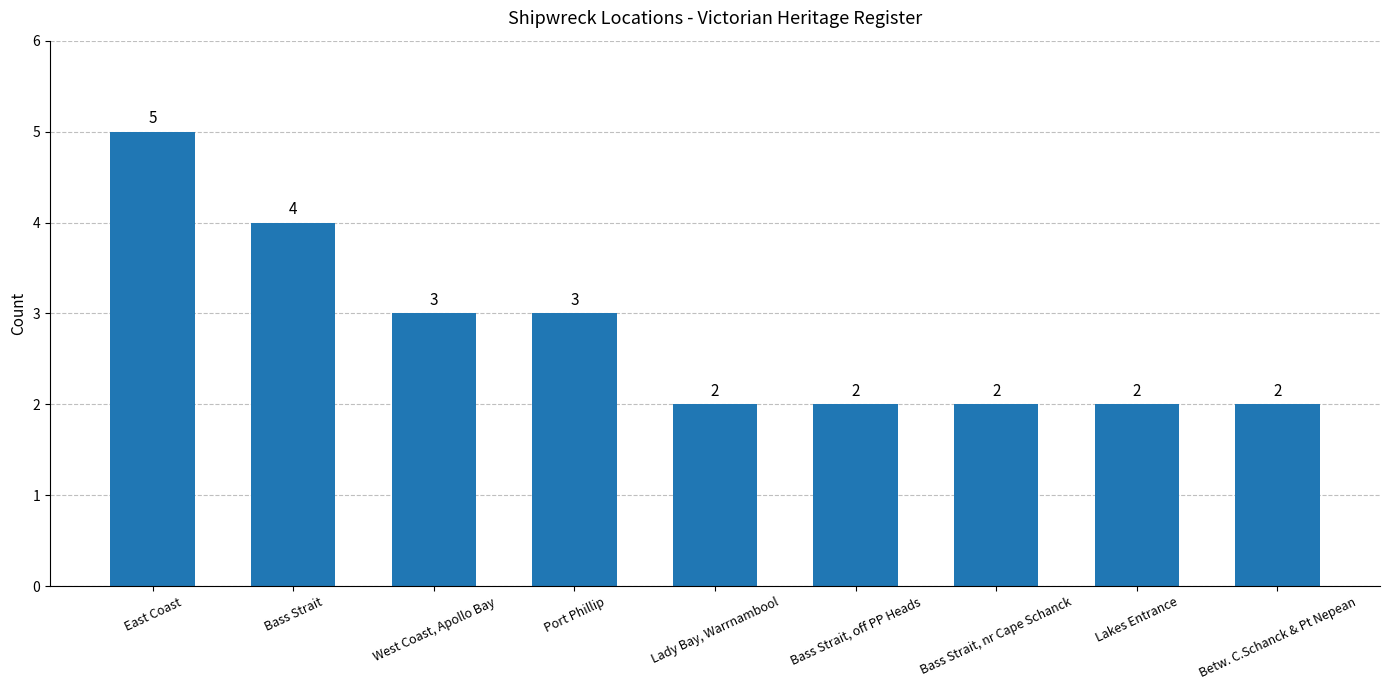

What position from the right is Betw. C.Schanck & Pt Nepean?

1